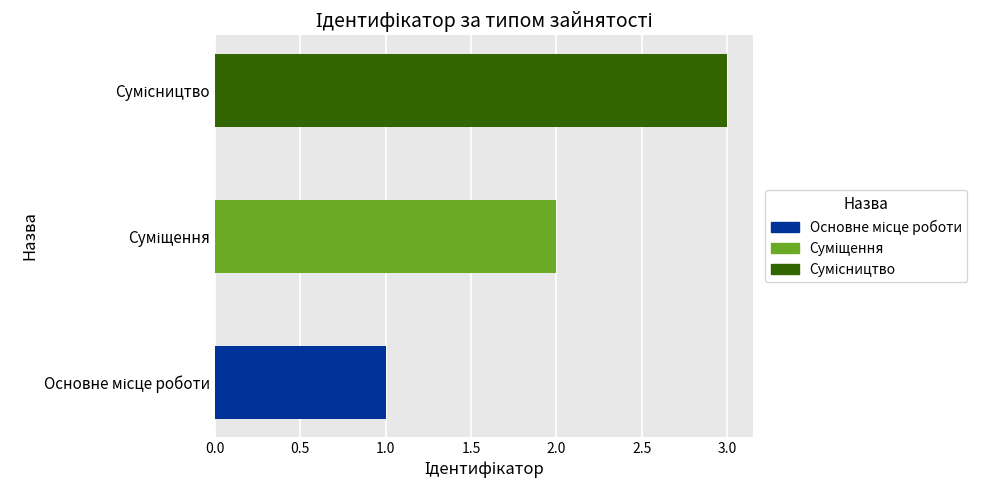

What is the maximum value shown in the chart?

3